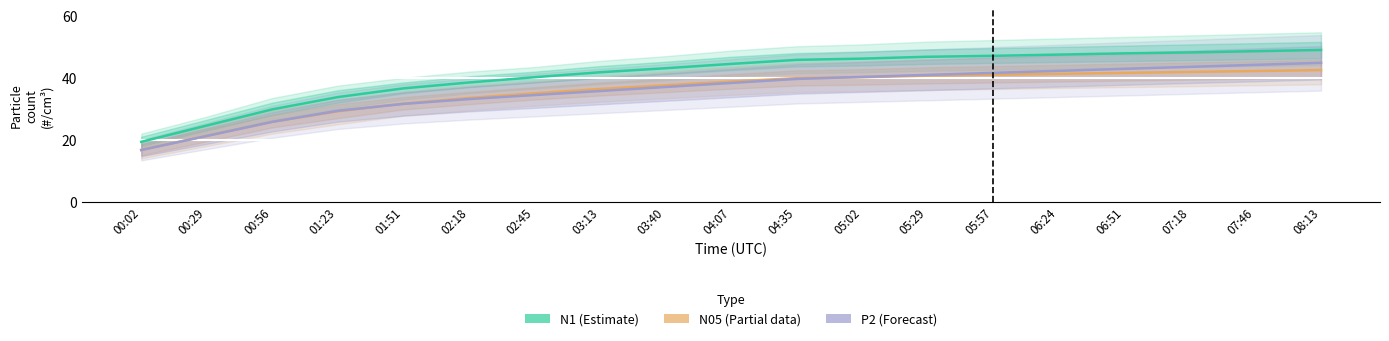

At which label is N1 (Estimate) closest to 34?

01:23